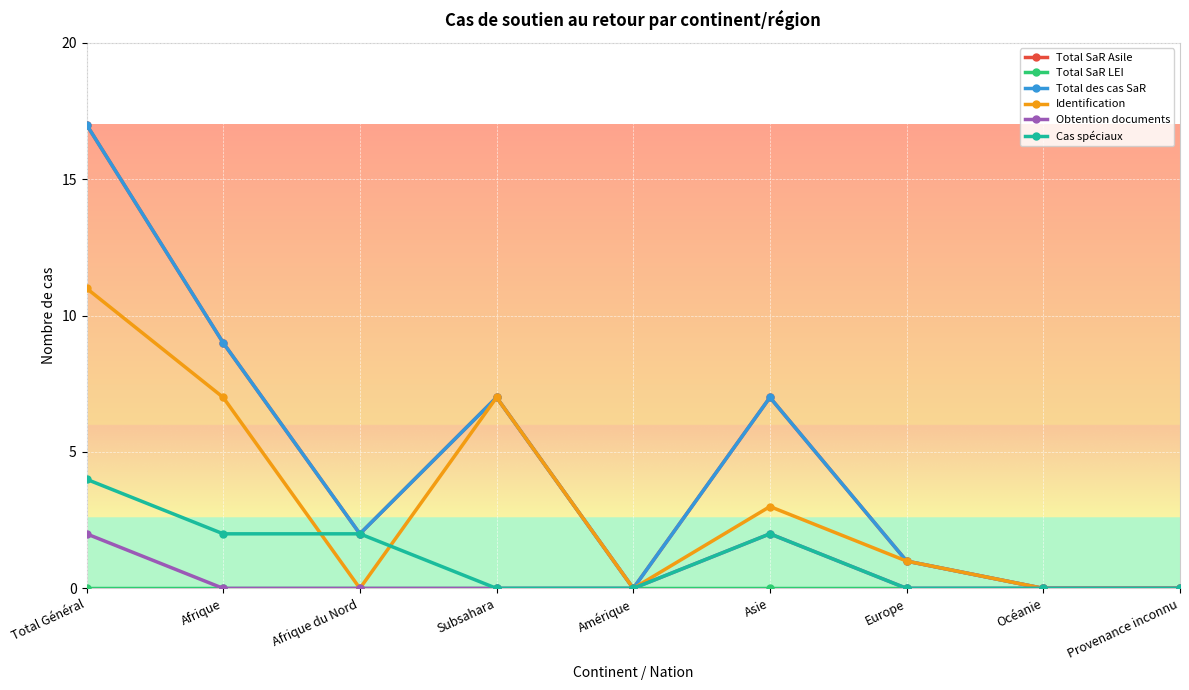

Rank the categories by Obtention documents value from lowest to highest.

Afrique, Afrique du Nord, Subsahara, Amérique, Europe, Océanie, Provenance inconnu, Total Général, Asie